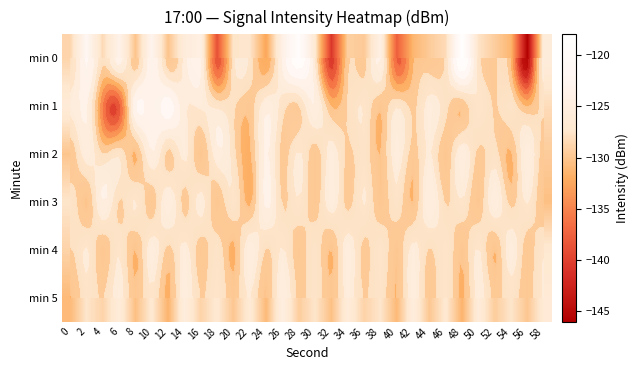

At which category is the sum across all series the highest?

10